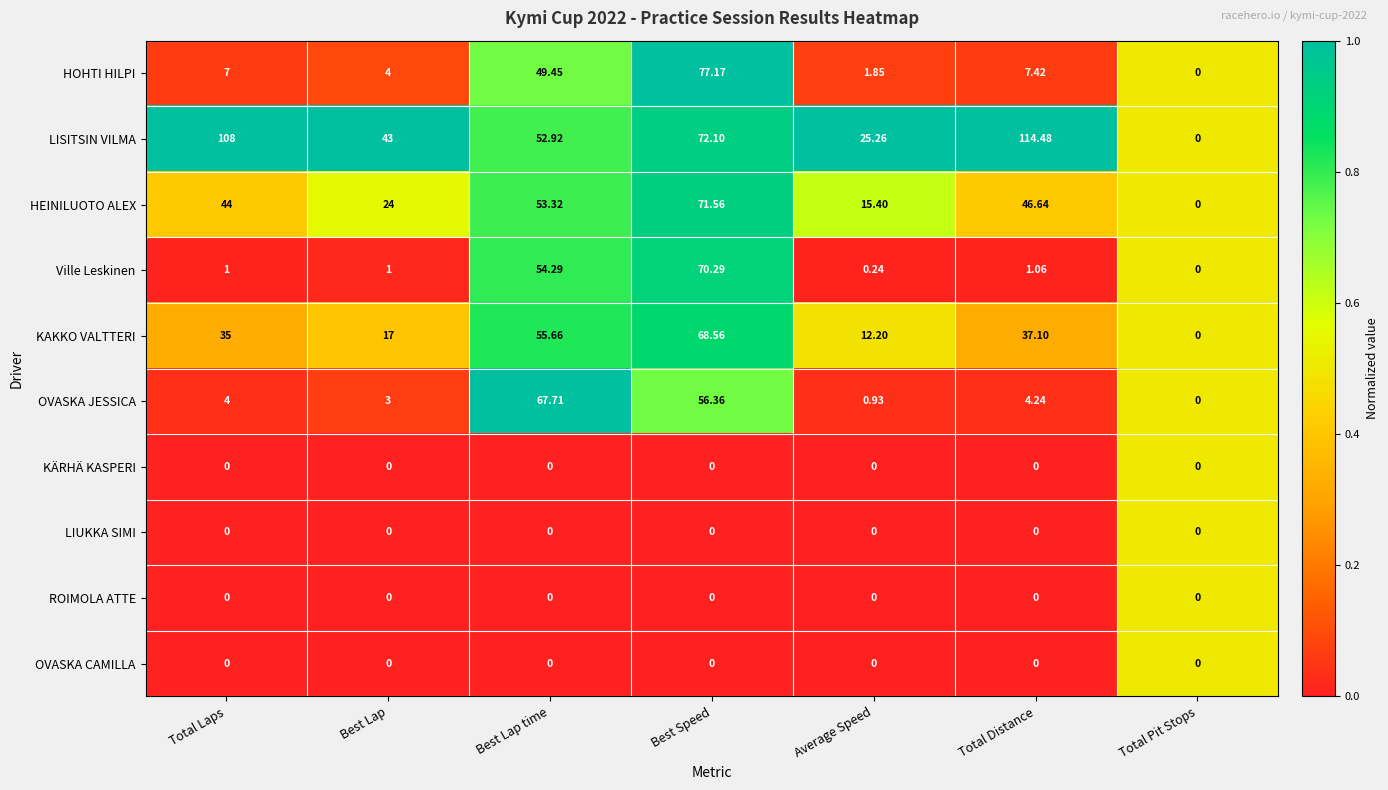

Rank the categories by HOHTI HILPI value from highest to lowest.

Best Speed, Best Lap time, Total Distance, Total Laps, Best Lap, Average Speed, Total Pit Stops